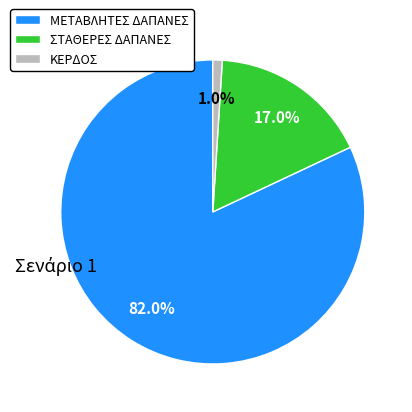

What percentage is the ΚΕΡΔΟΣ slice, to the nearest percent?

1%